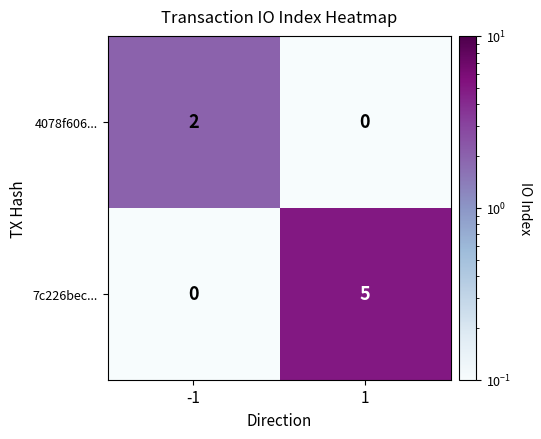

The value of 7c226bec... at -1 is 0. True or false?

True